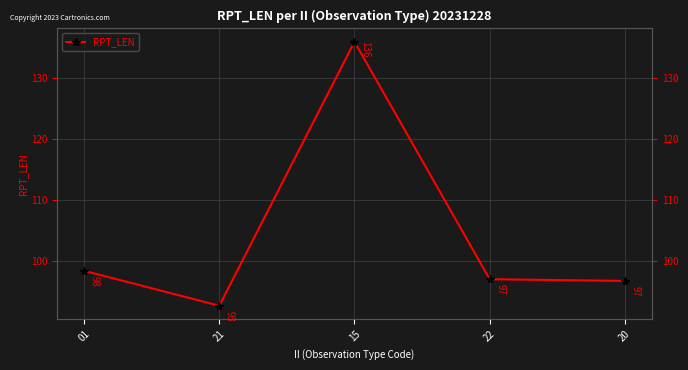

Where does the data first go above 97?

01